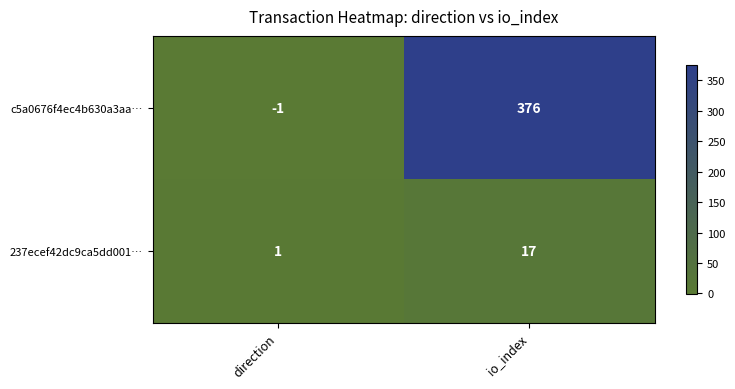

Is it true that c5a0676f4ec4b630a3aa… equals 247 at io_index?

False